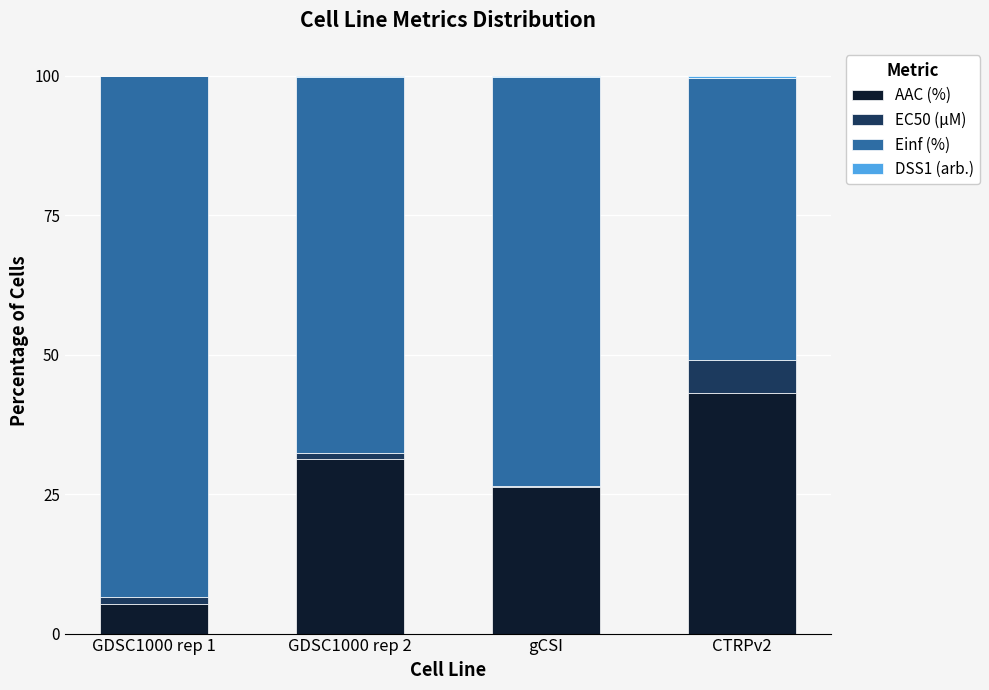

The value of AAC (%) at GDSC1000 rep 2 is 15.4. True or false?

False